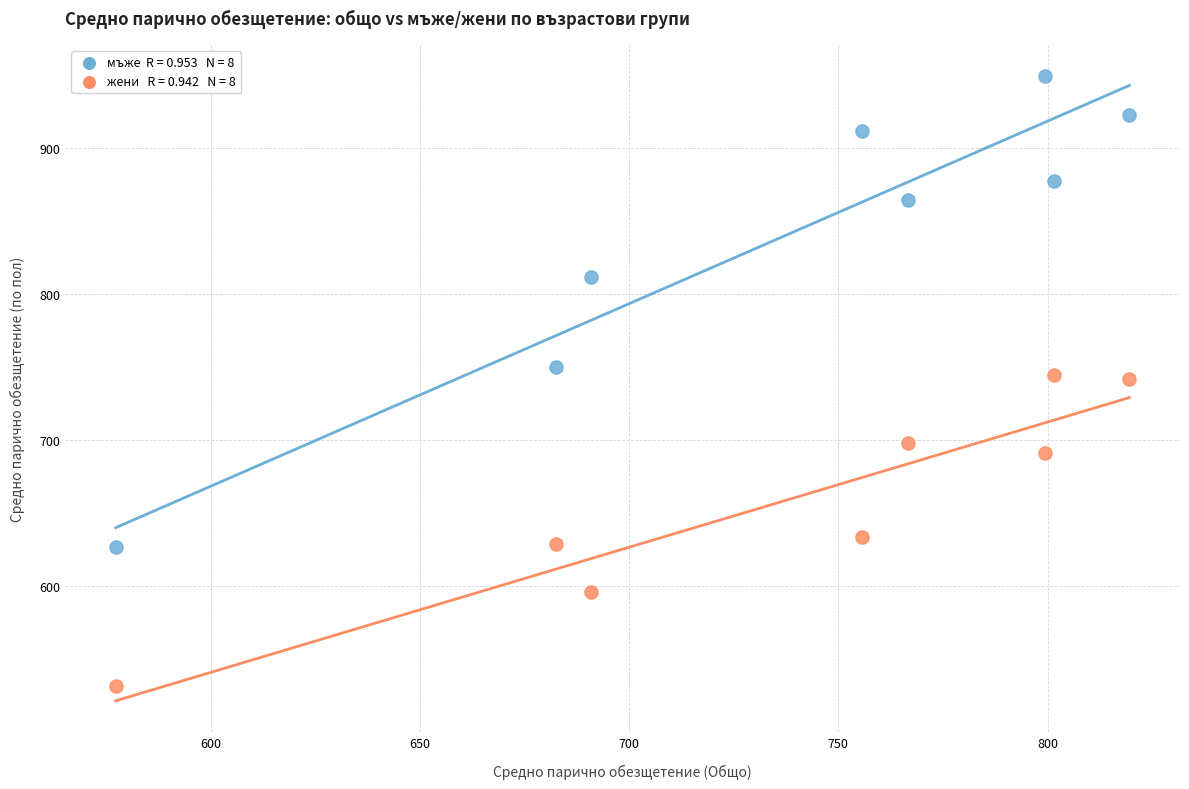

Across all data points, what is the range of Y values (max minus min)?

417.5